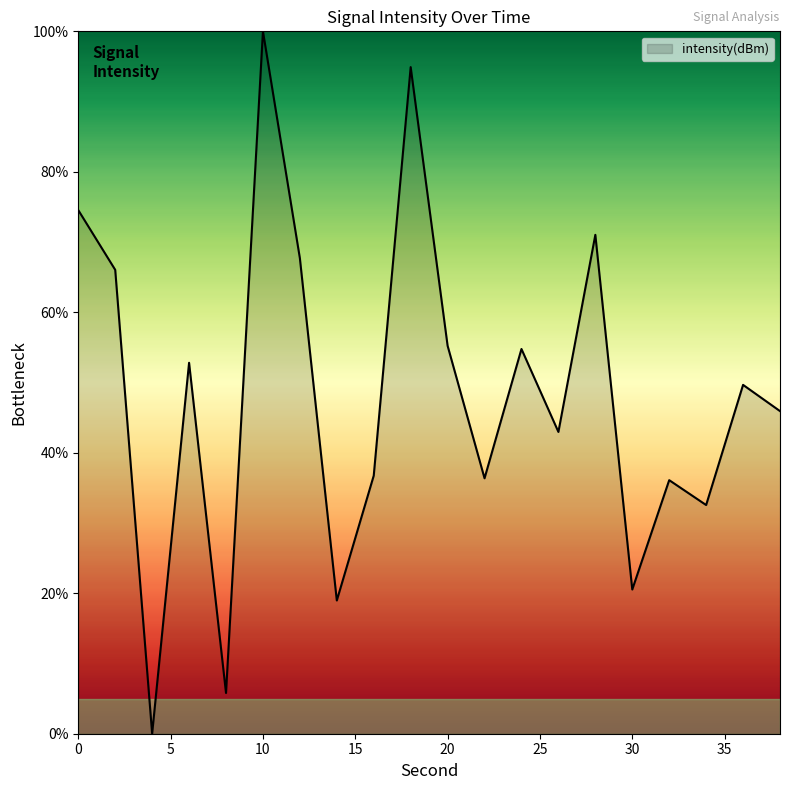

What is the greatest value displayed?

100.0